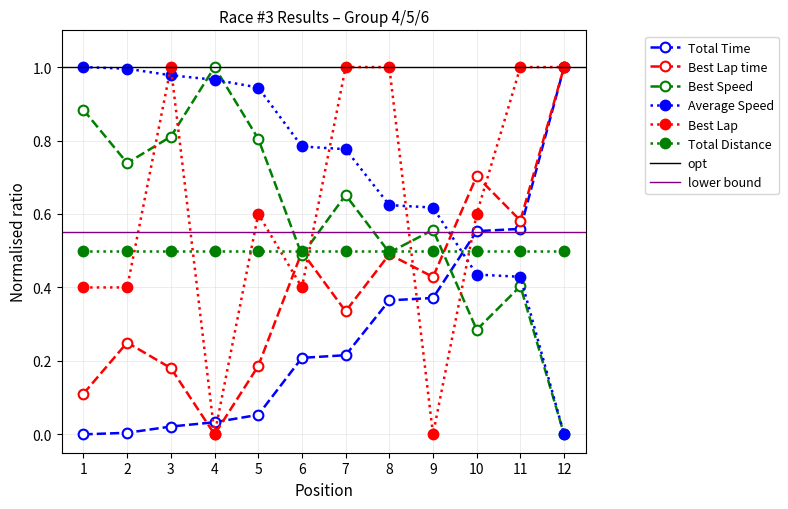

Is the value of Best Lap time at 12 greater than the value of Best Lap at 4?

Yes